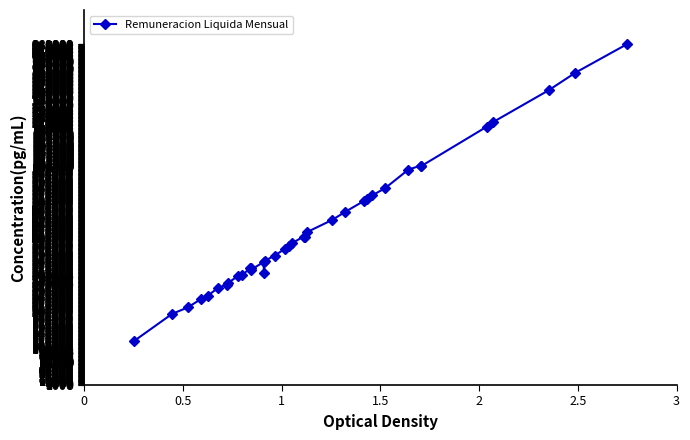

What is the difference between the maximum and minimum values?

819700